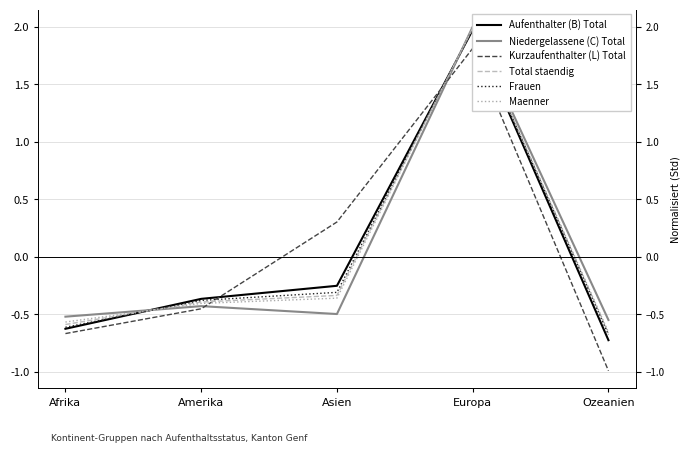

In Aufenthalter (B) Total, how many points are higher than both neighbors (excluding endpoints)?

1